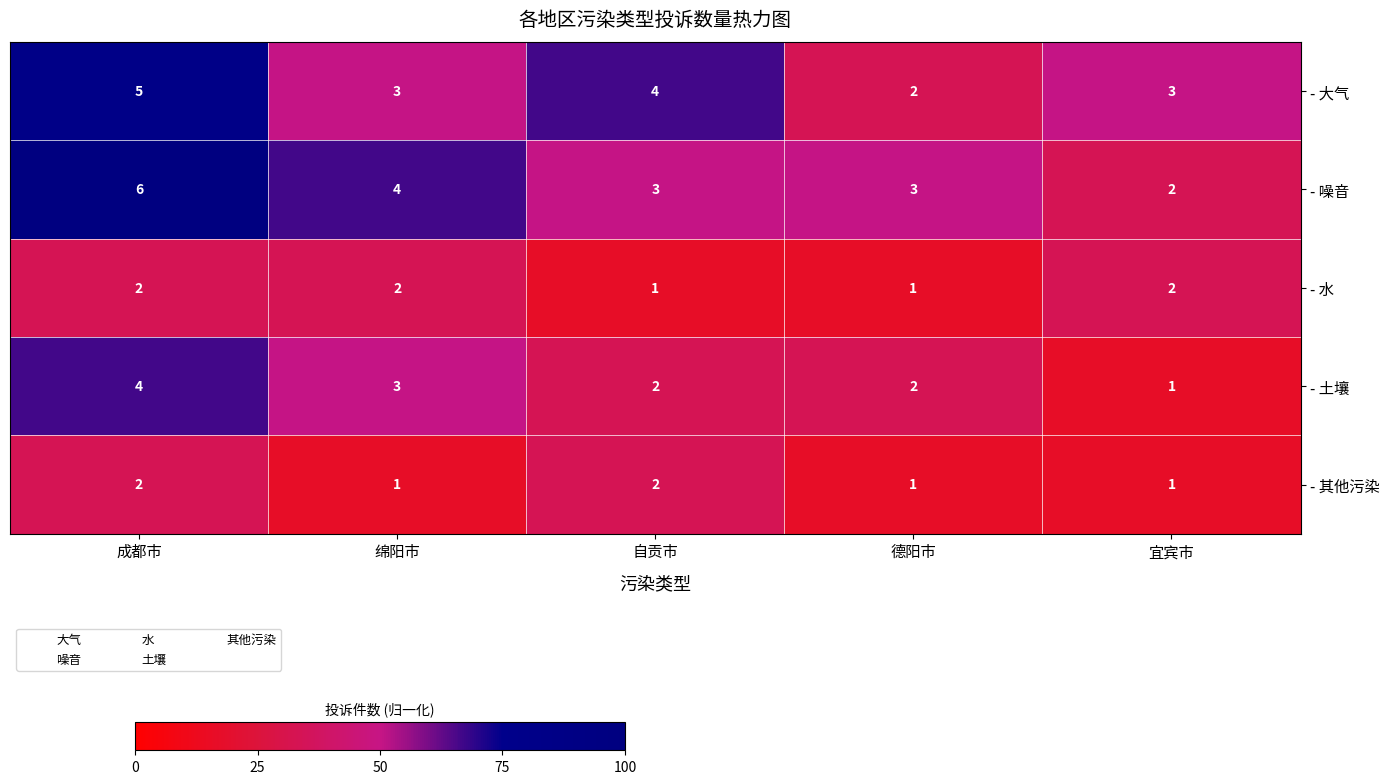

What is the spread (max minus min) of values at 宜宾市?

2